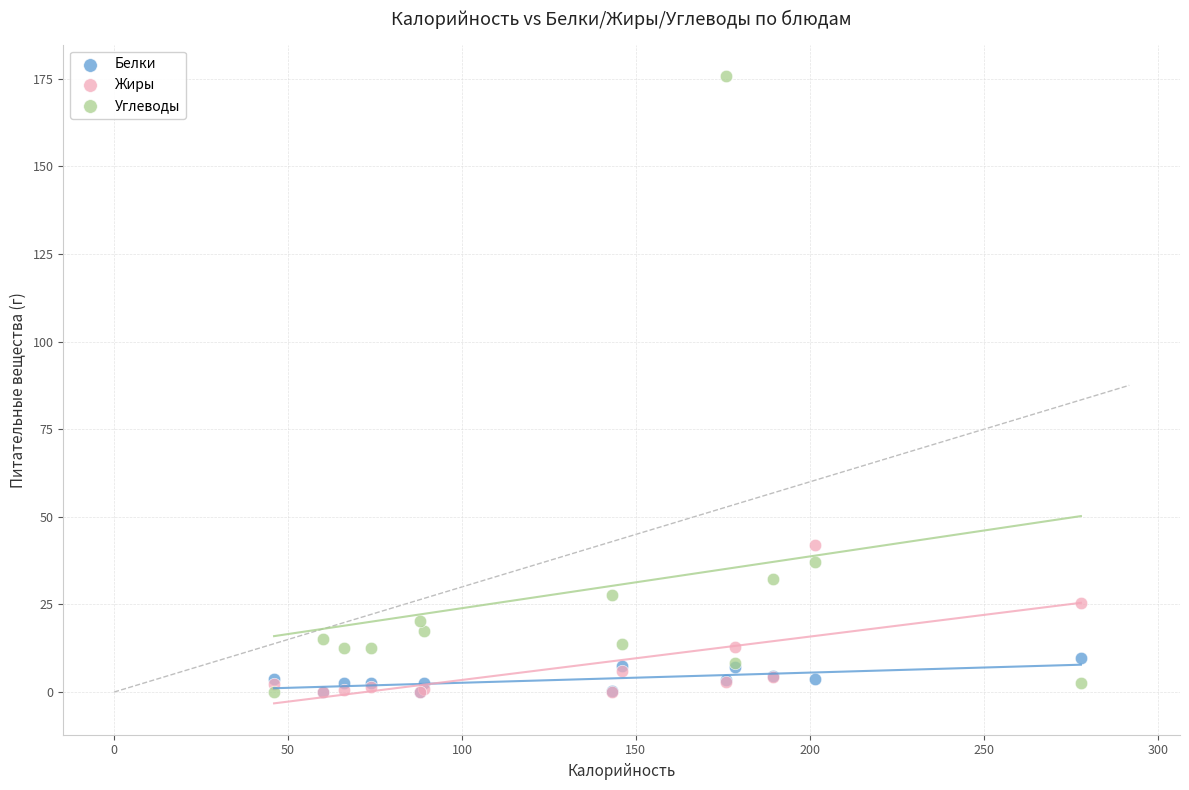

Which series has the widest spread of Y values?

Углеводы